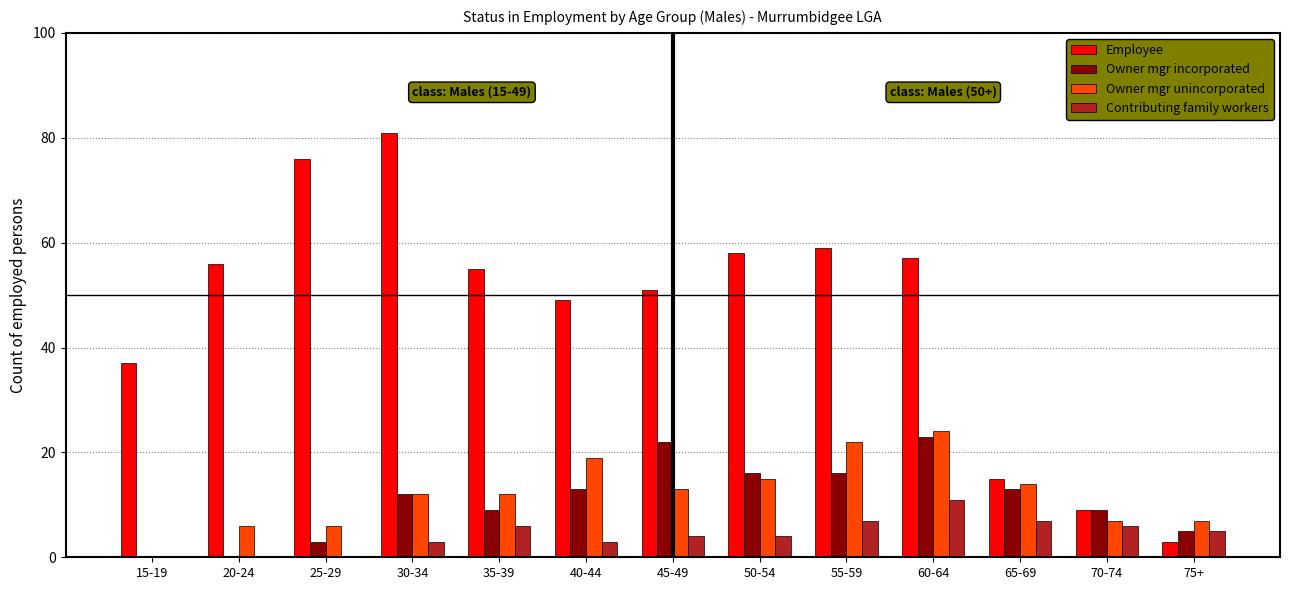

How many categories are shown in the chart?

13